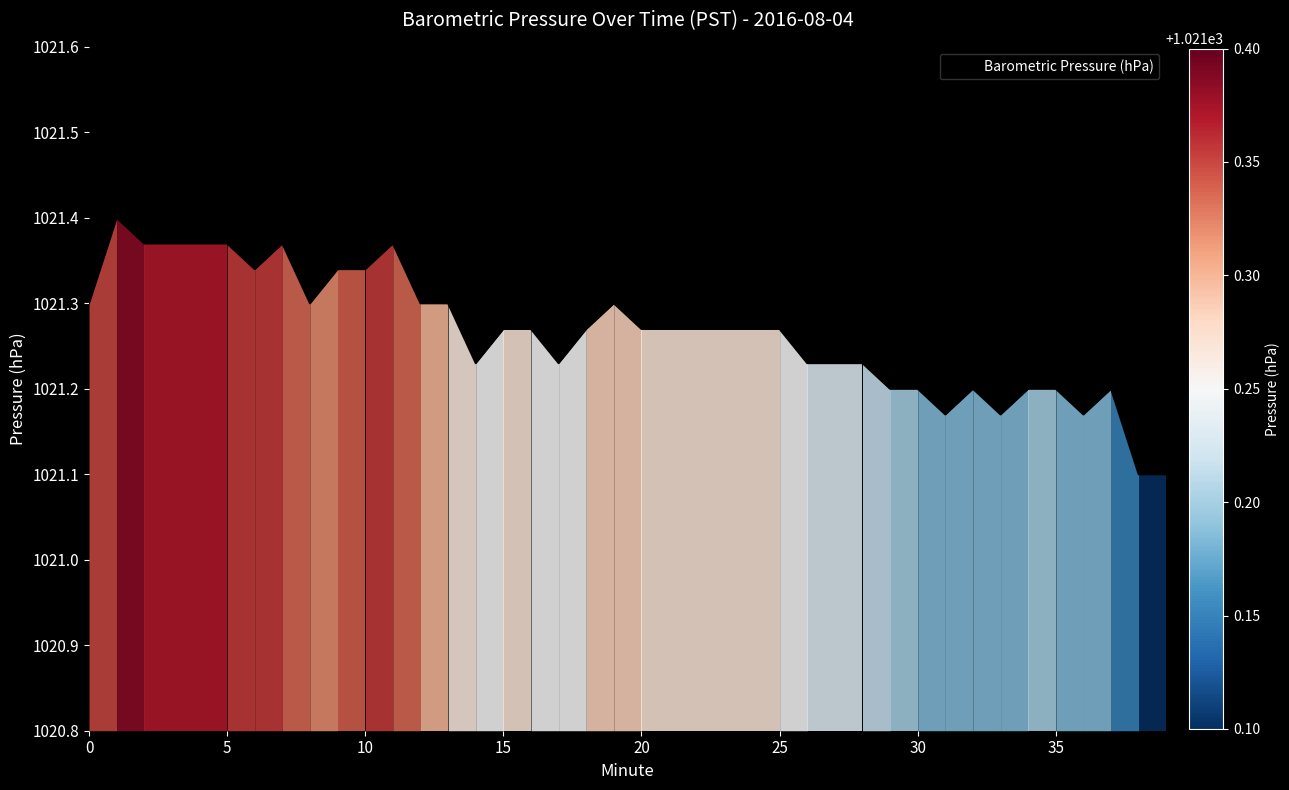

What is the smallest value displayed?

1021.1